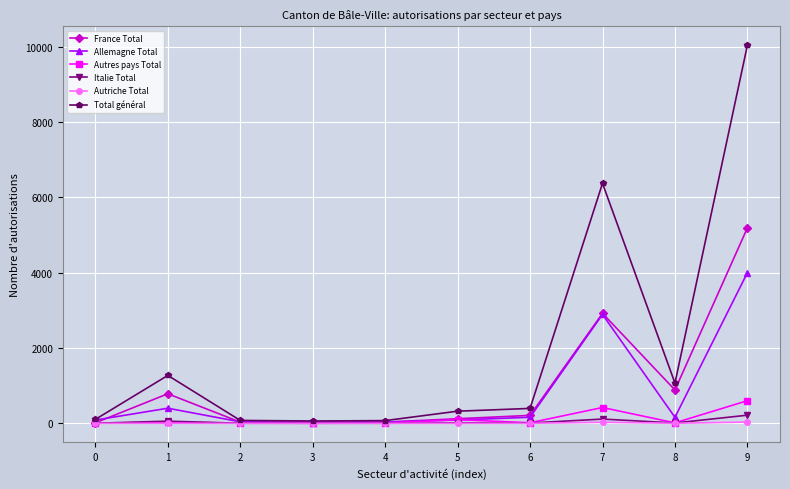

At which label does France Total first exceed 211?

1